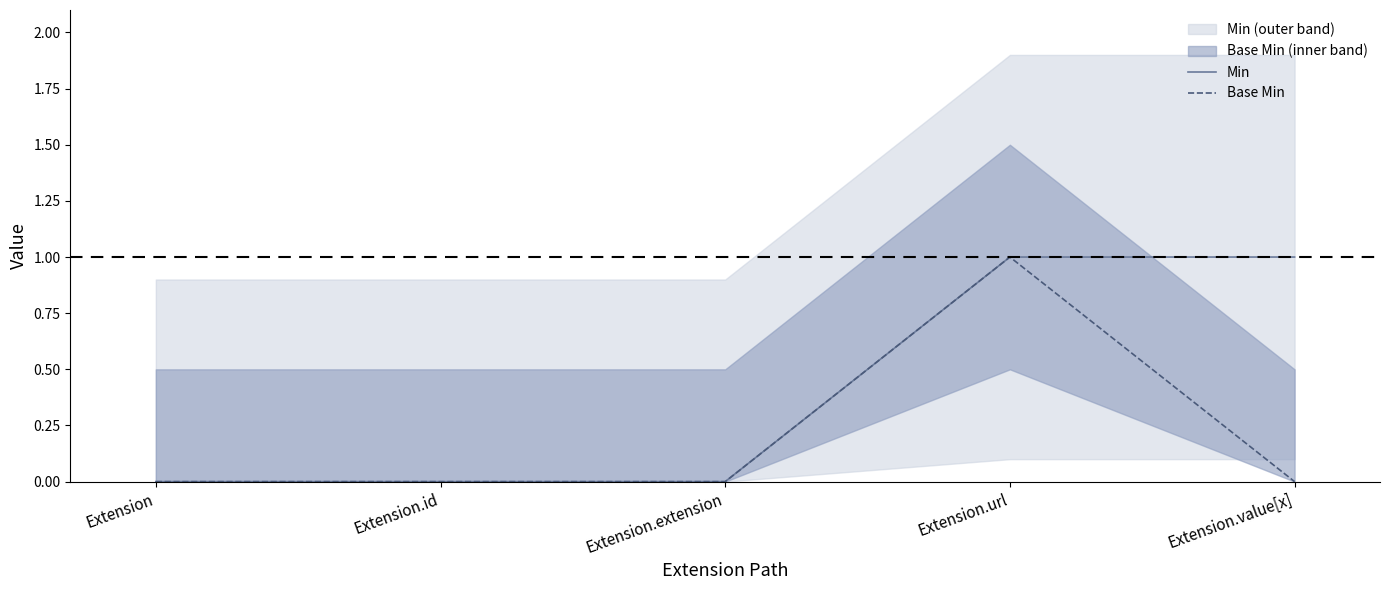

At Extension.value[x], list the series in order from smallest to largest.

Base Min, Min